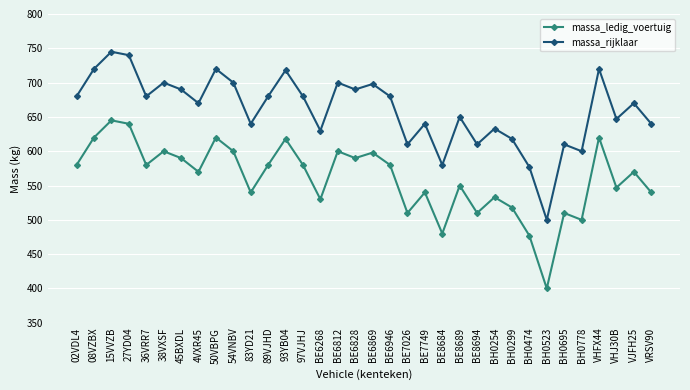

Rank the series at VRSV90 from lowest to highest value.

massa_ledig_voertuig, massa_rijklaar